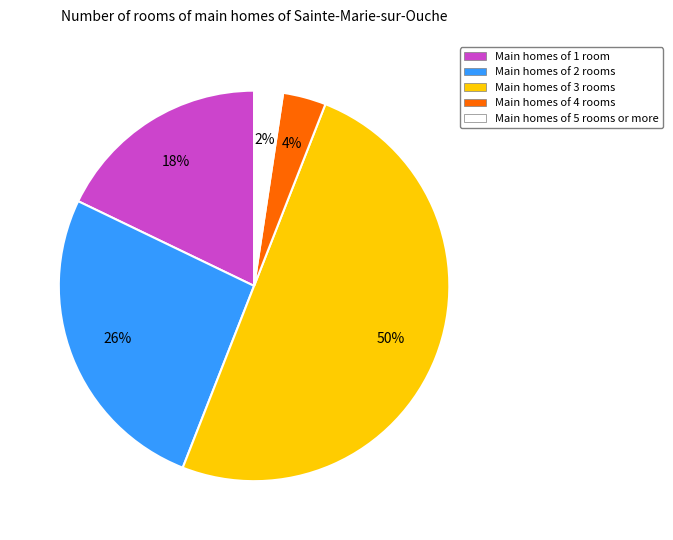

To the nearest percent, what is the average slice percentage?

20%